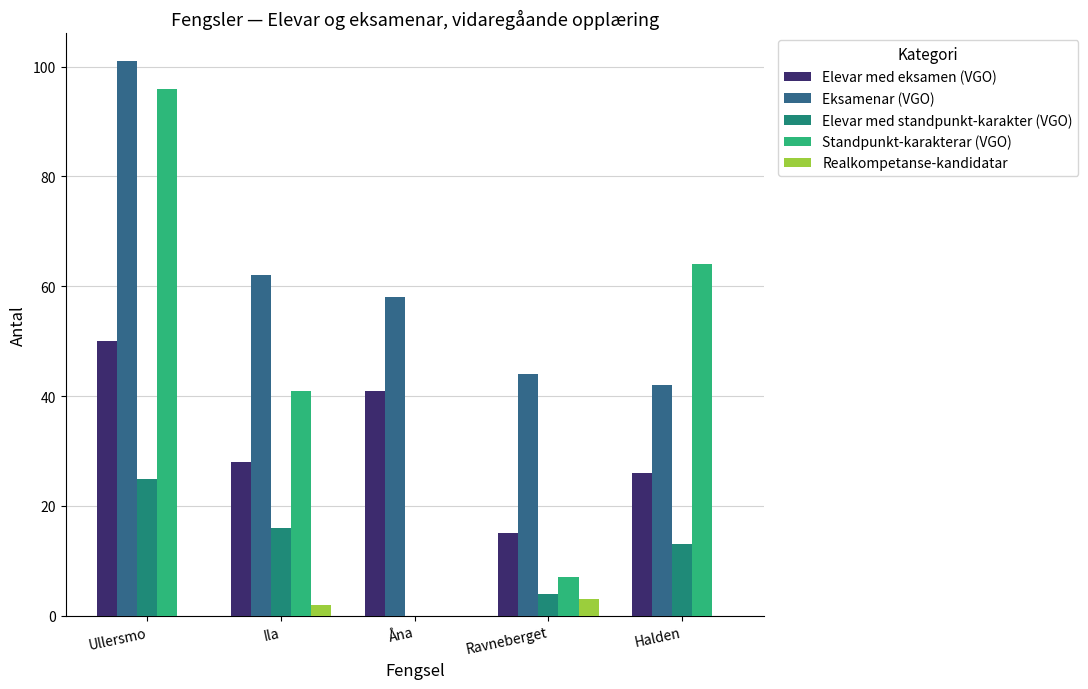

Reading left to right, extract all data points from this chart.

Elevar med eksamen (VGO): 50	28	41	15	26
Eksamenar (VGO): 101	62	58	44	42
Elevar med standpunkt-karakter (VGO): 25	16	0	4	13
Standpunkt-karakterar (VGO): 96	41	0	7	64
Realkompetanse-kandidatar: 0	2	0	3	0